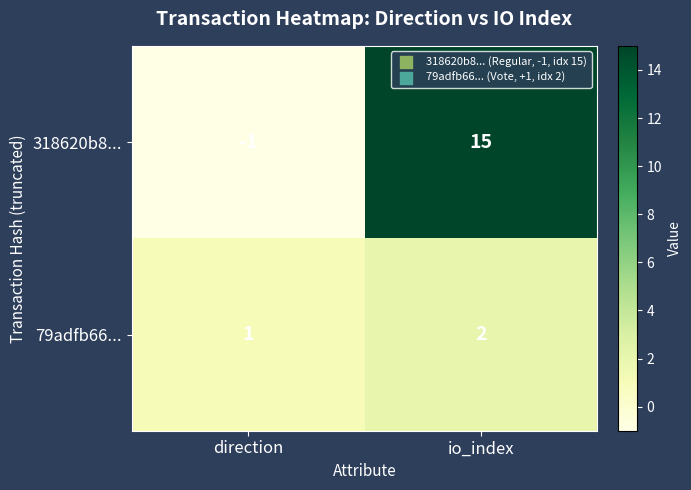

What is the maximum value shown in the chart?

15